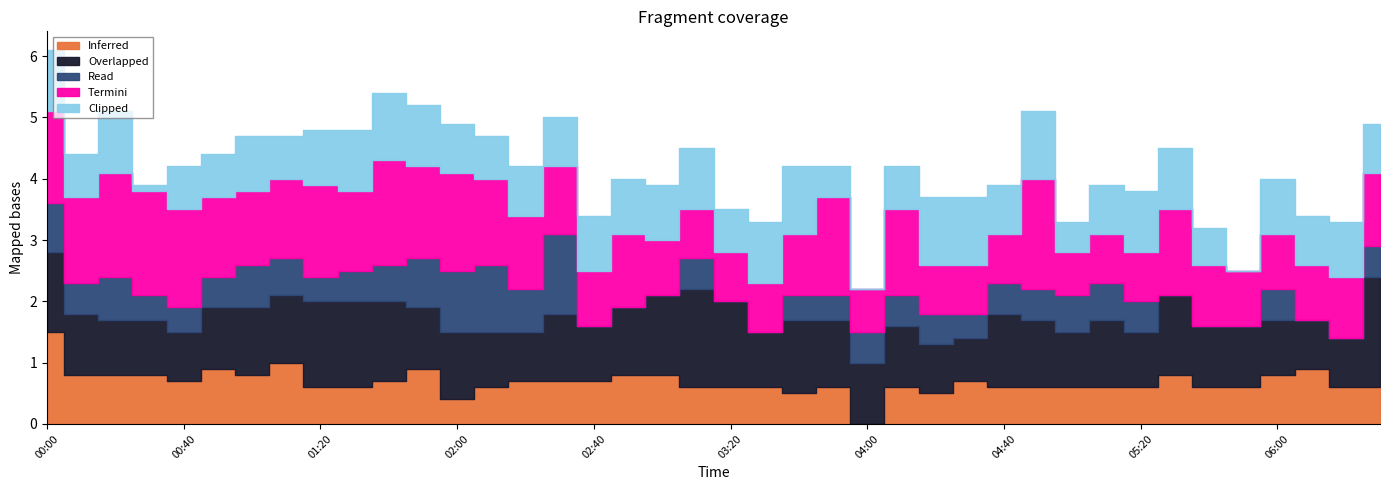

True or false: Read and Termini intersect in this chart.

True